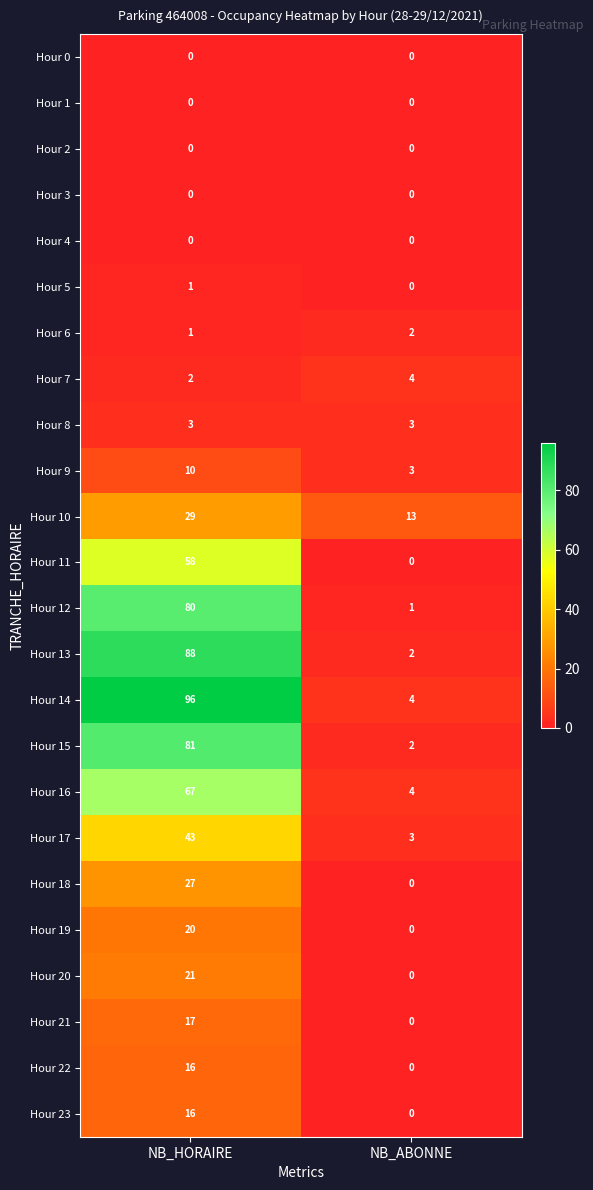

Rank the categories by Hour 21 value from highest to lowest.

NB_HORAIRE, NB_ABONNE